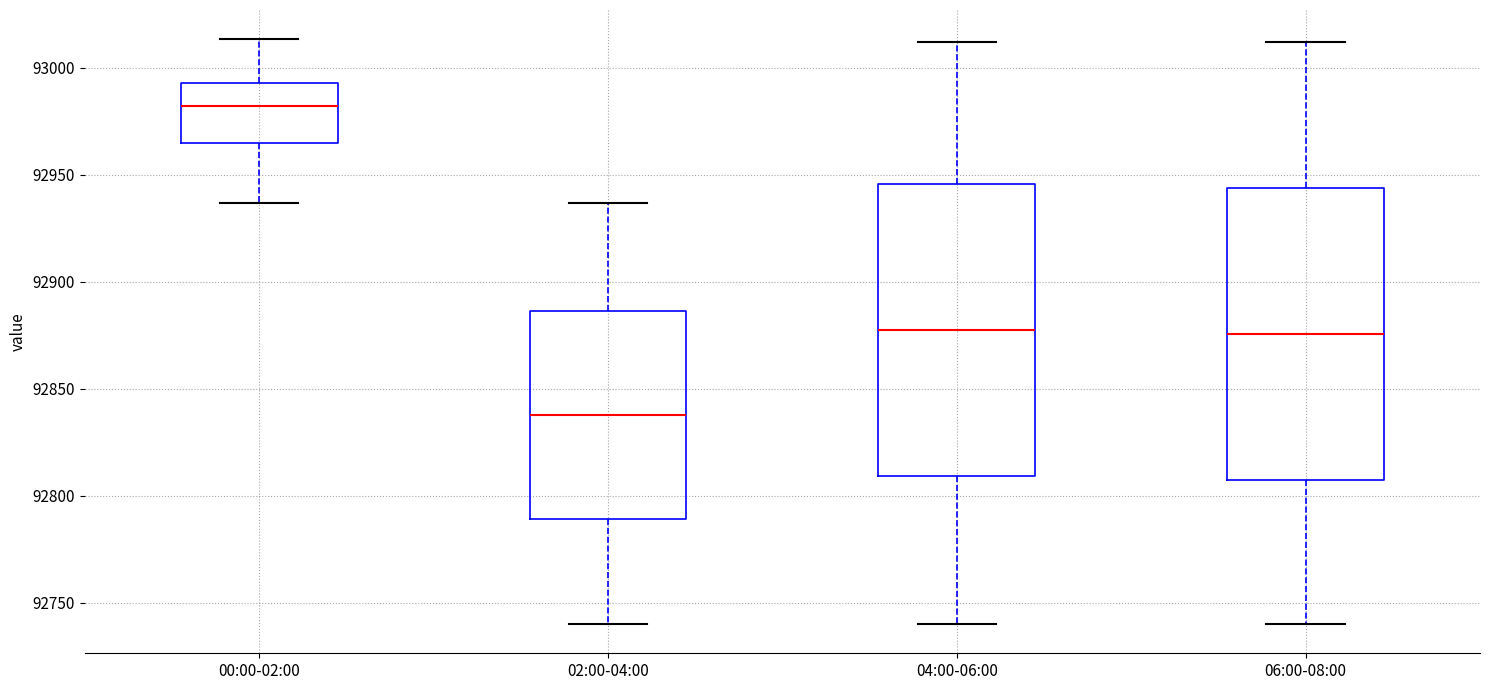

Reading left to right, transcribe this box plot: for each box, give where its median line is, the range the box spans, and where its two whiskers end, as read against the y-axis. The values are not printed on the chart, so give them approximately, as read against the axis.

00:00-02:00: median 92980, box 92965 to 92995, whiskers 92935 to 93015
02:00-04:00: median 92840, box 92790 to 92885, whiskers 92740 to 92935
04:00-06:00: median 92880, box 92810 to 92945, whiskers 92740 to 93010
06:00-08:00: median 92875, box 92805 to 92945, whiskers 92740 to 93010